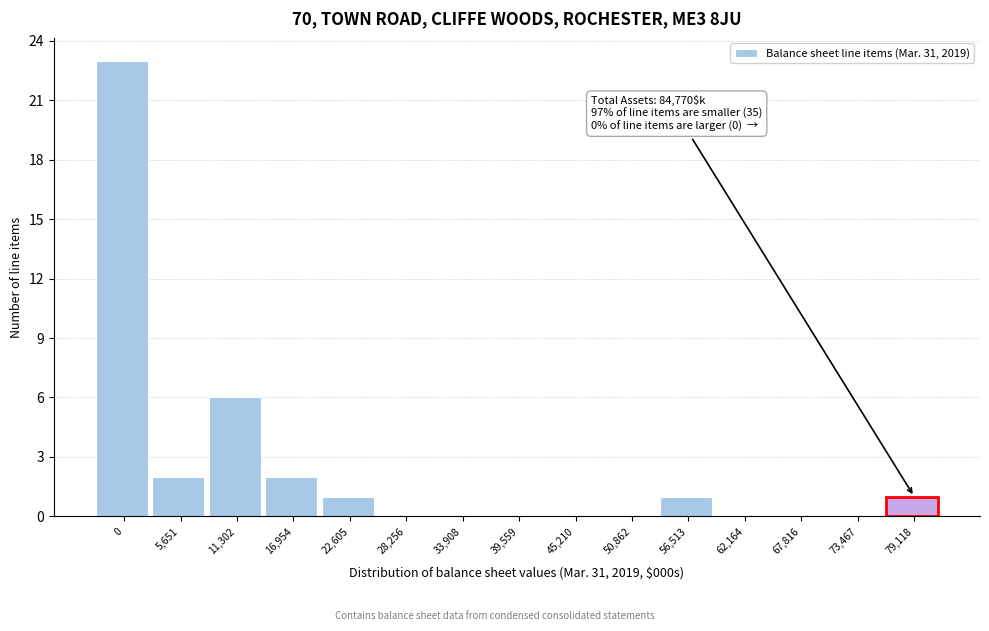

Reading right to left, transcribe all the data shown in this chart.

79,118=1	73,467=0	67,816=0	62,164=0	56,513=1	50,862=0	45,210=0	39,559=0	33,908=0	28,256=0	22,605=1	16,954=2	11,302=6	5,651=2	0=23